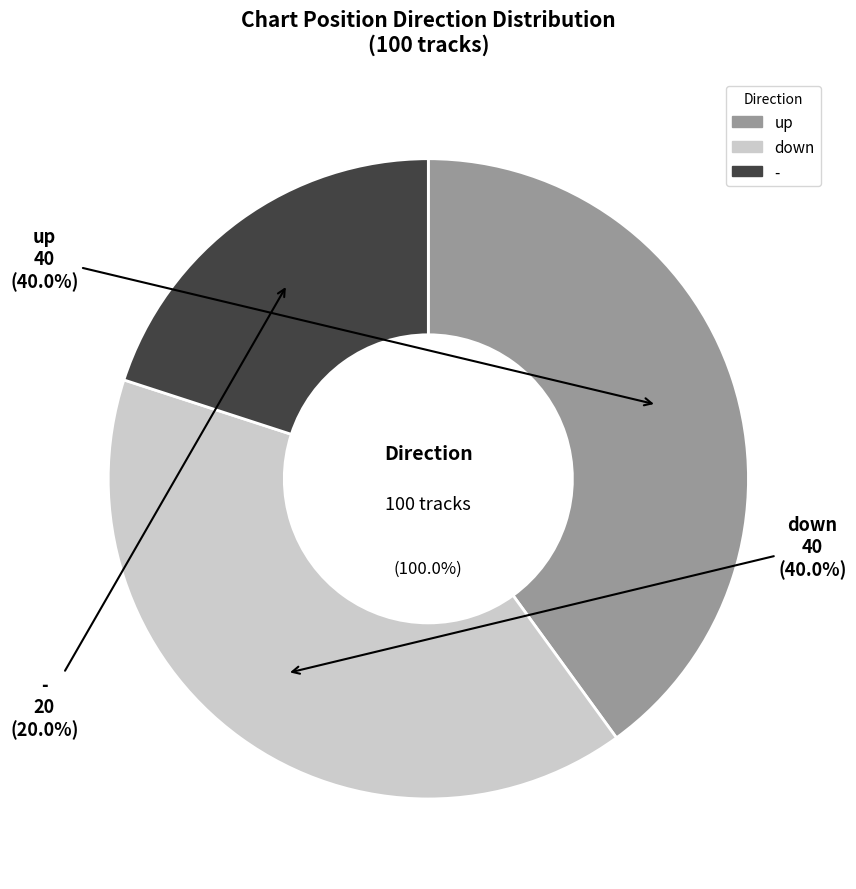

Is there any slice that represents more than half of the pie?

No